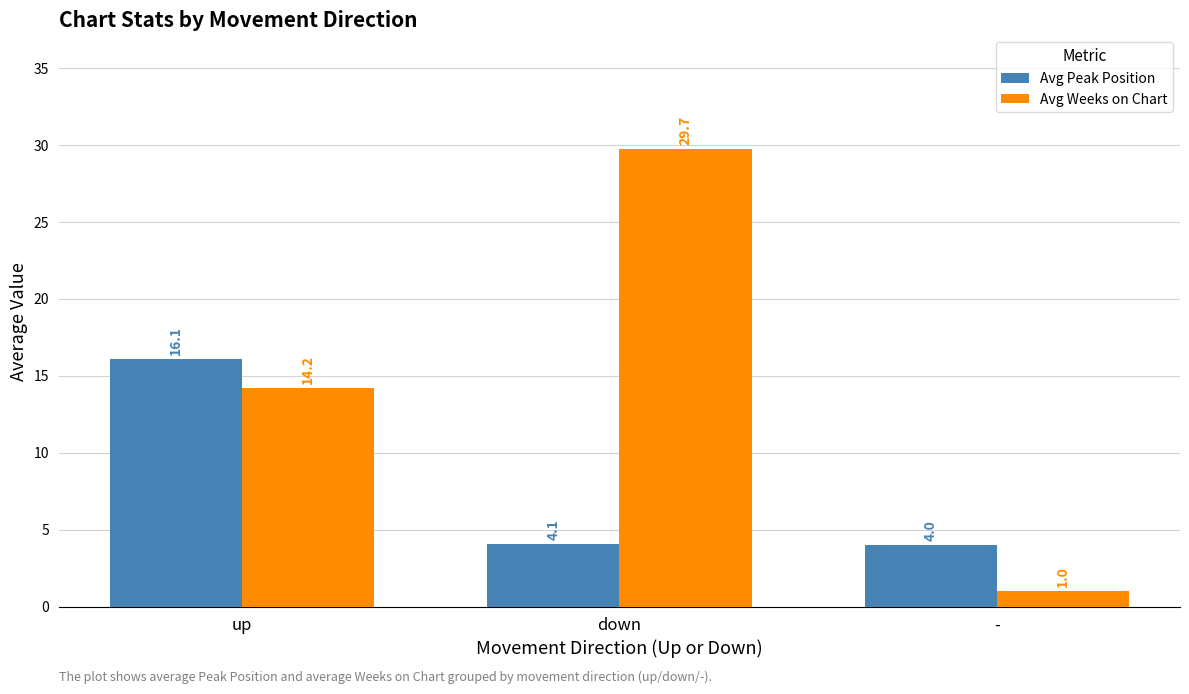

What is the sum of all Avg Weeks on Chart values?

44.9